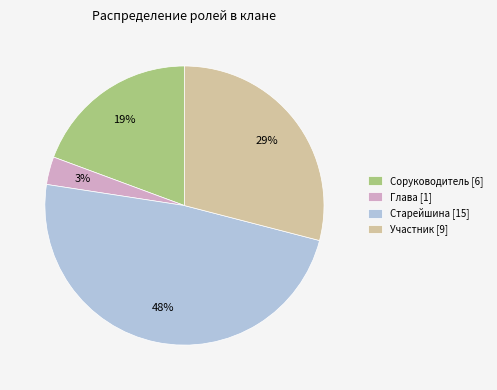

How many slices are in this pie chart?

4